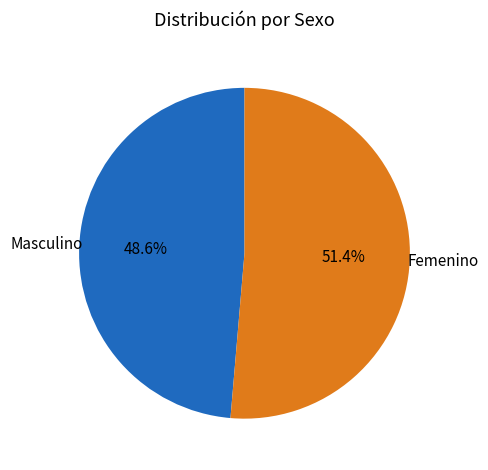

Is there any slice that represents more than half of the pie?

Yes